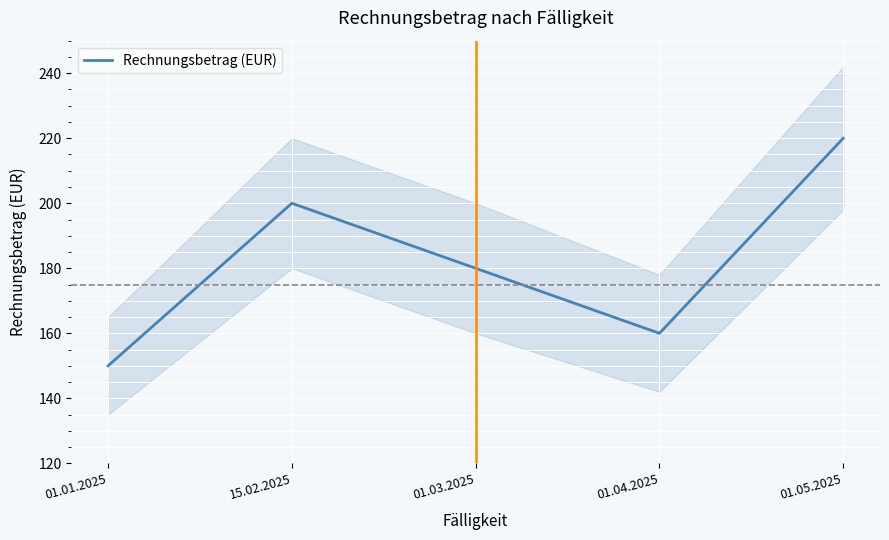

Reading left to right, extract all data points from this chart.

150	200	180	160	220